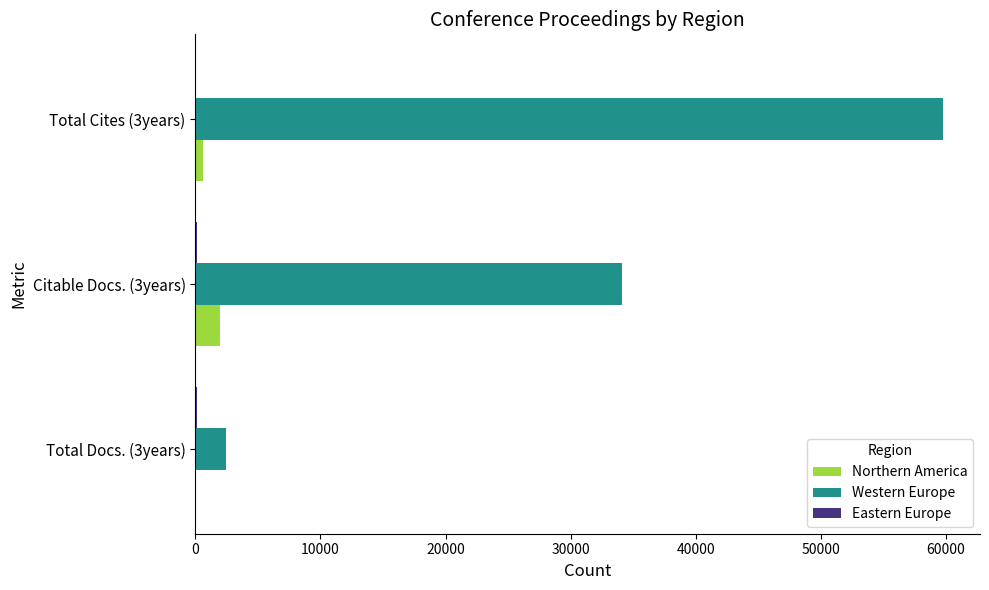

What is the sum of all Northern America values?

2643